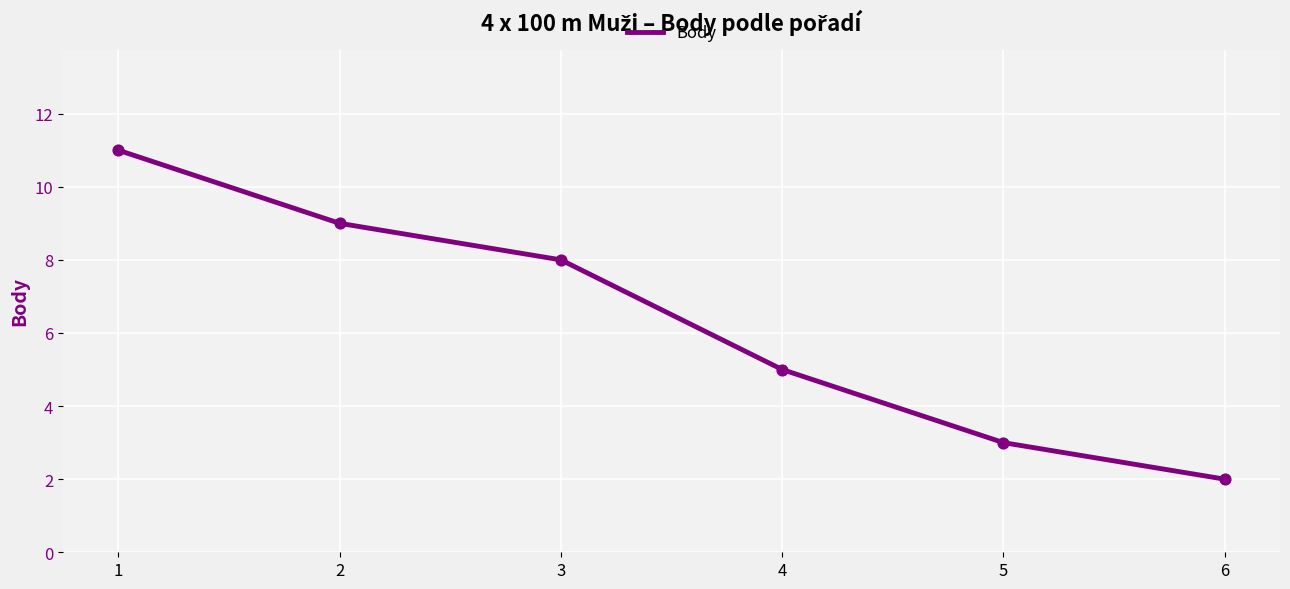

What is the change in value from 1 to 5?

-8